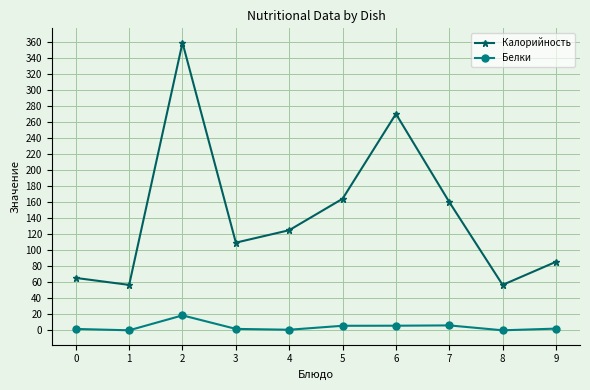

Between 7 and 8, which series saw the biggest shift?

Калорийность